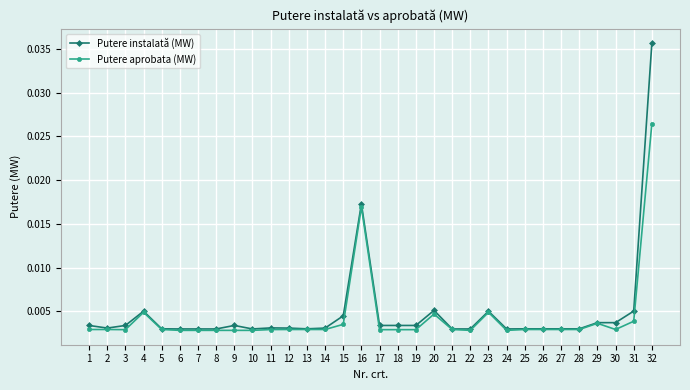

Which category has the highest value across all series?

32